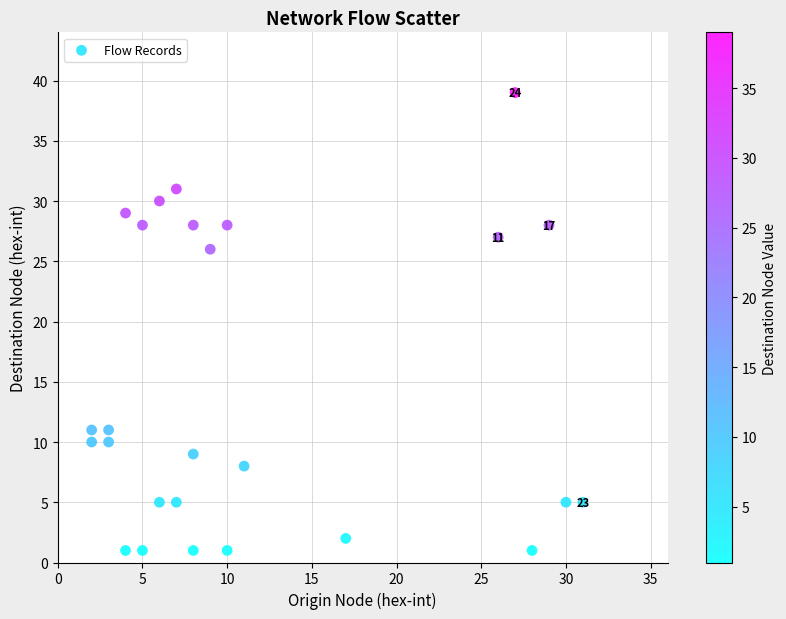

What Y value in the scatter plot is closest to 20?

26